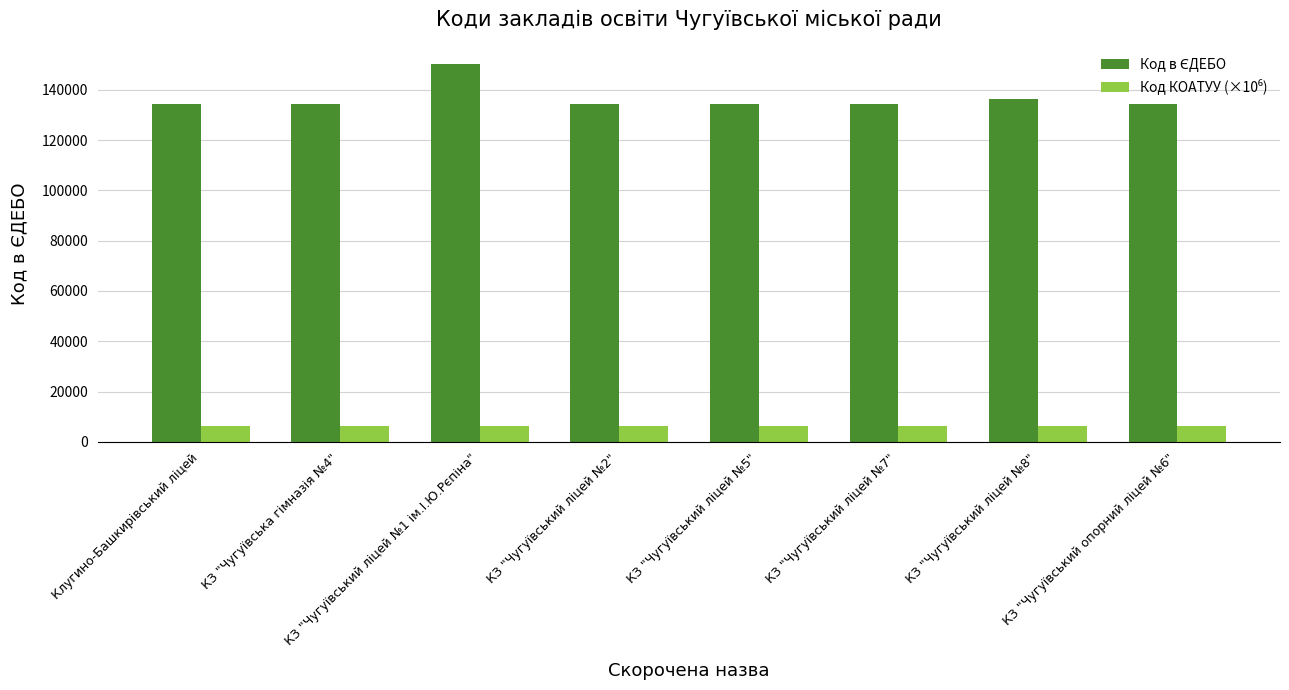

At how many categories does at least one series exceed 97772?

8